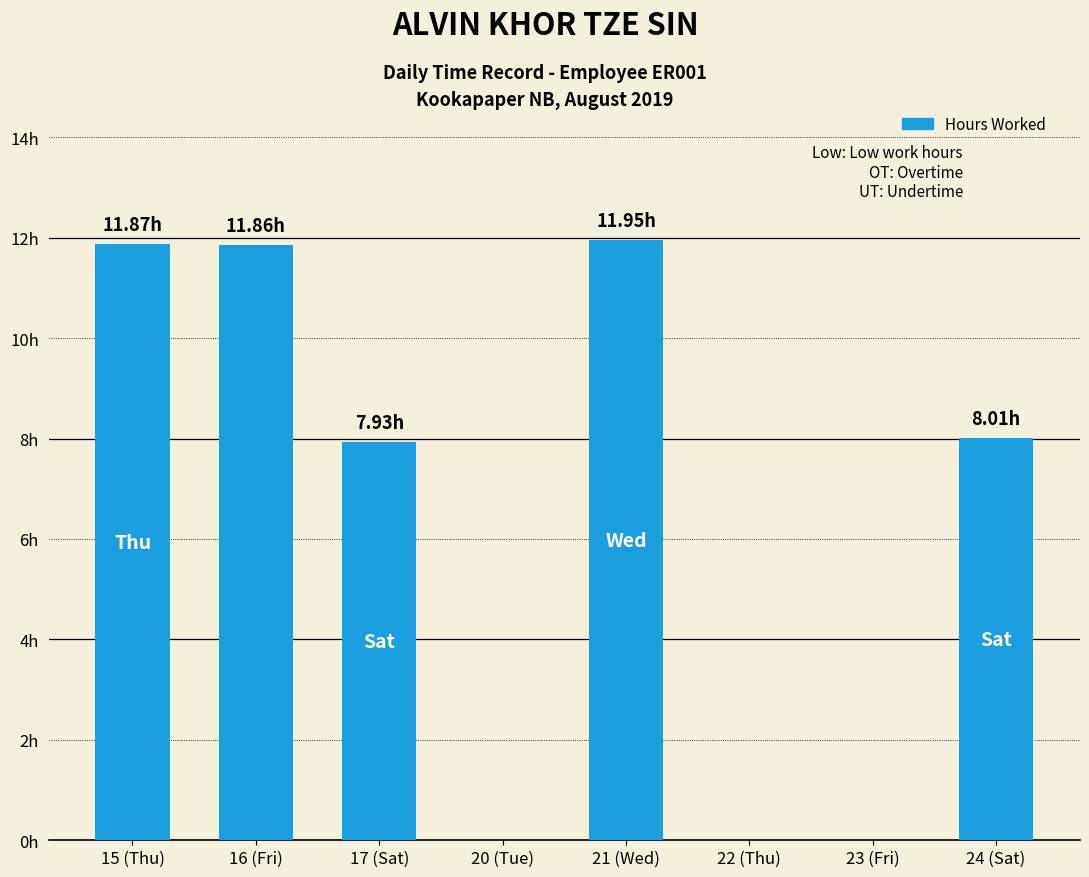

What is the difference between the maximum and minimum values?

11.9